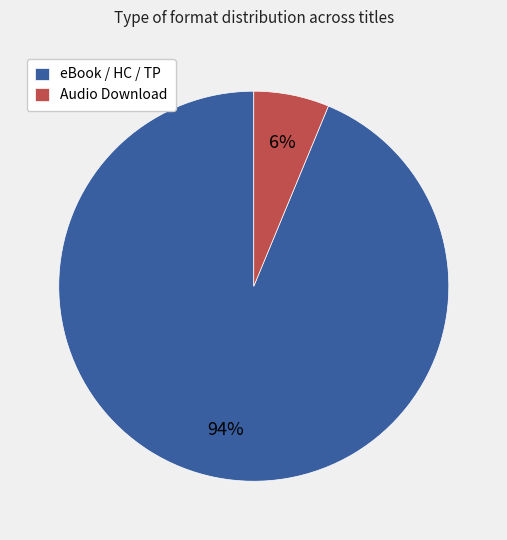

Rank the categories by value from highest to lowest.

eBook / HC / TP, Audio Download